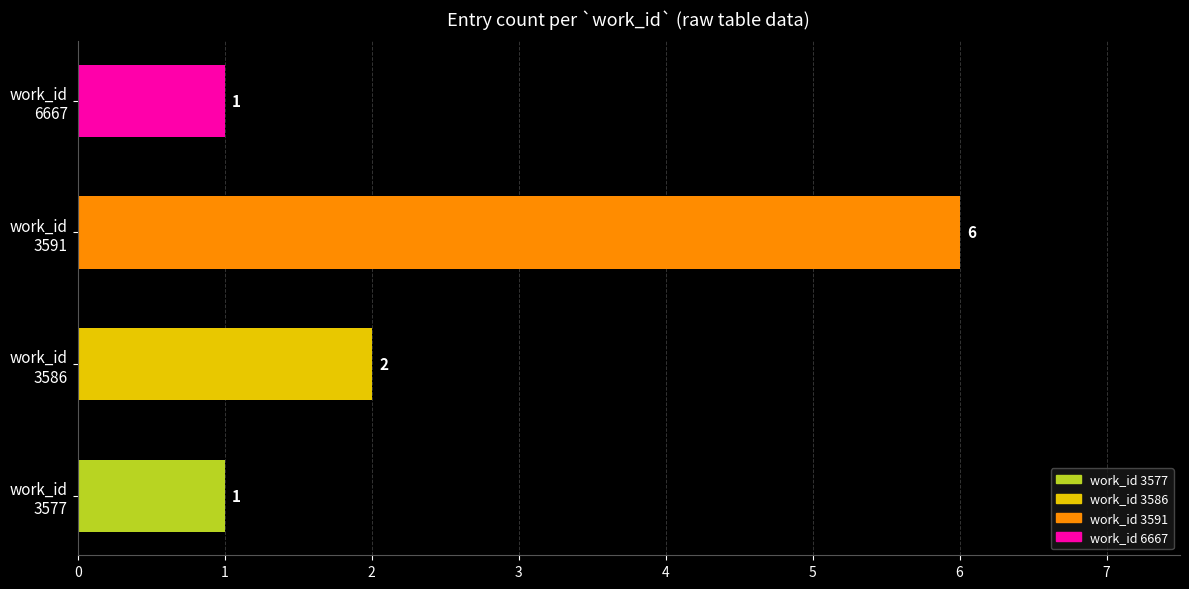

Which label corresponds to the largest value in the chart?

work_id
3591